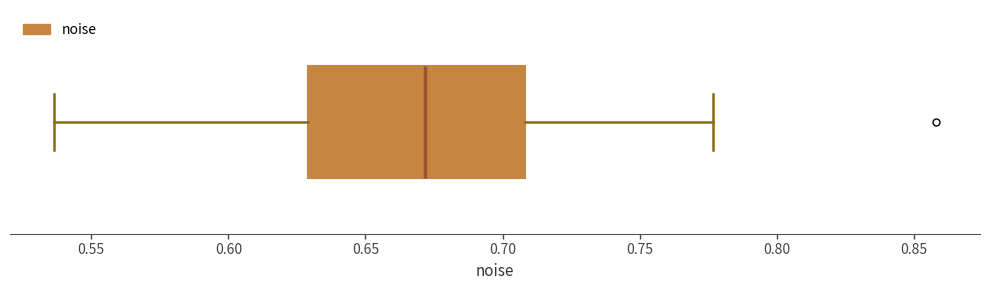

Where does the left whisker of the box end on the x-axis? The values are not printed on the chart, so give them approximately, as read against the axis.

0.535